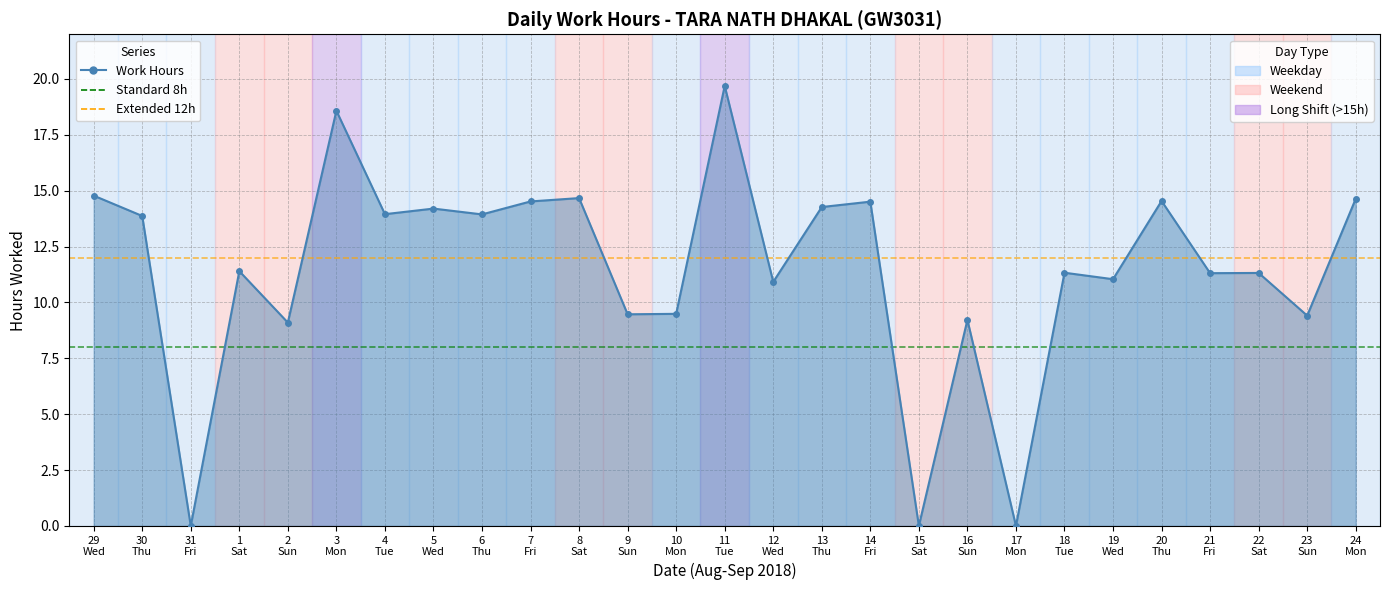

Approximately how many times larger is the value at 12 Wed compared to 10 Mon?

1.2